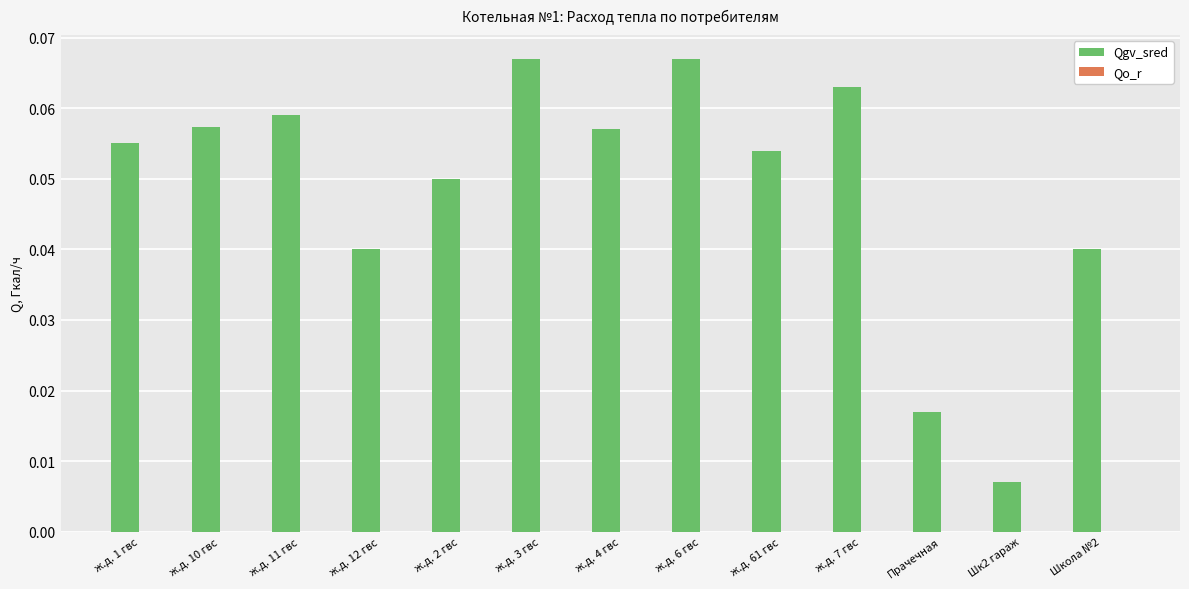

What position from the right is ж.д. 4 гвс?

7